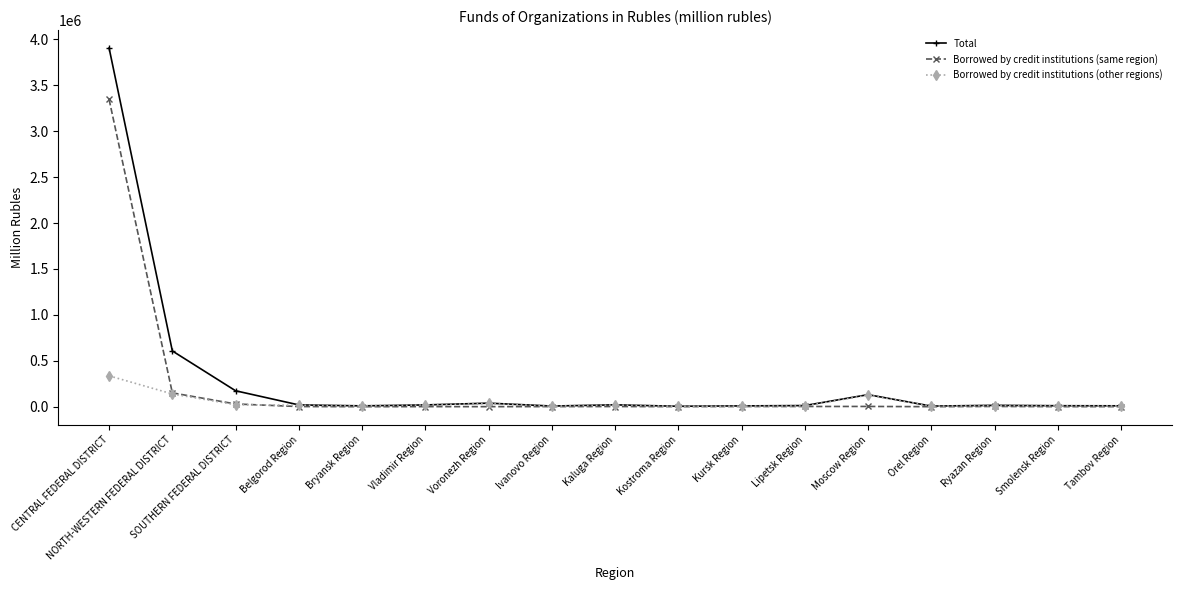

What is the label of the 7th point from the right?

Kursk Region